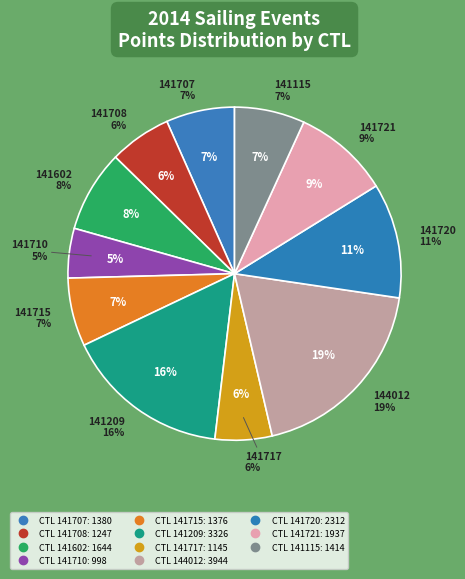

To the nearest percent, what is the difference between the 141209 and 141710 slice percentages?

11%